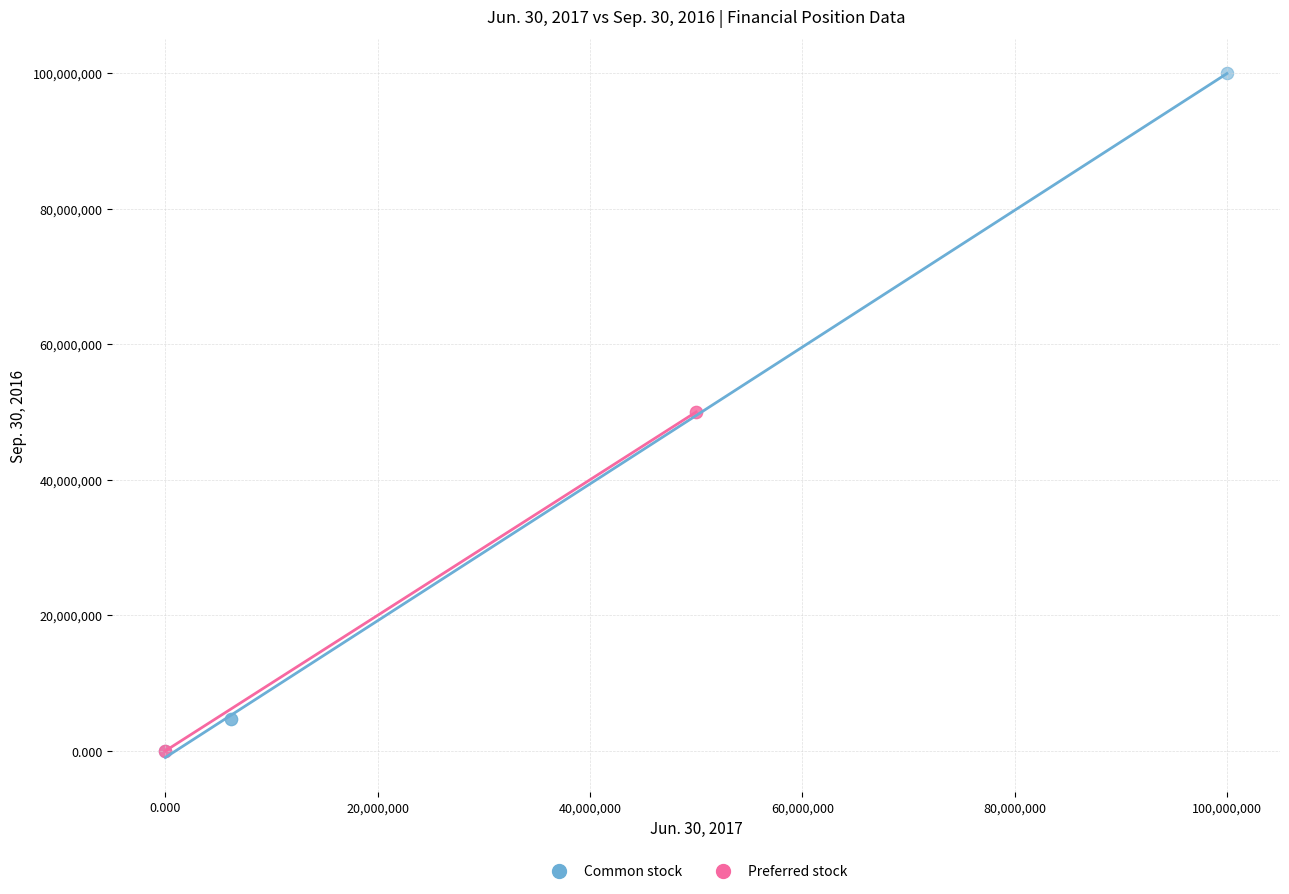

What are all the series names shown in the legend?

Common stock, Preferred stock